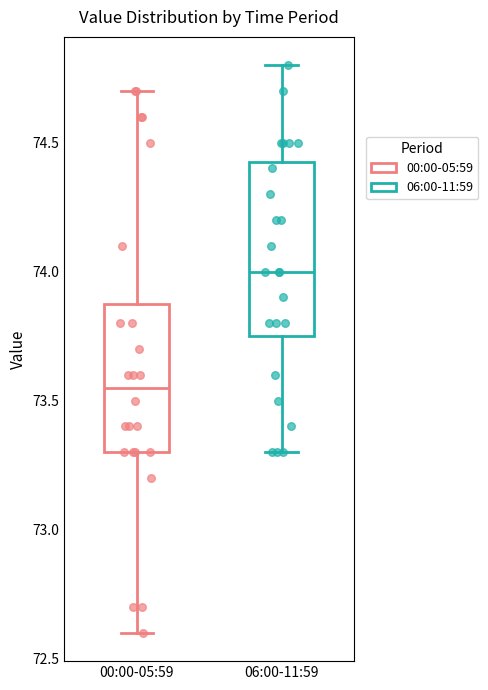

Comparing the boxes themselves (not the whiskers), which one is the tallest?

06:00-11:59